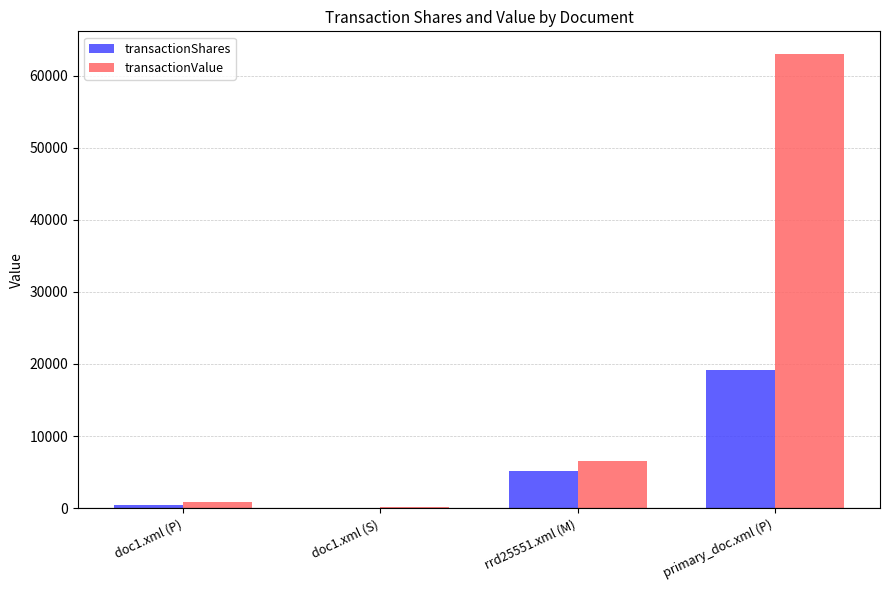

What is the sum of all transactionValue values?

70560